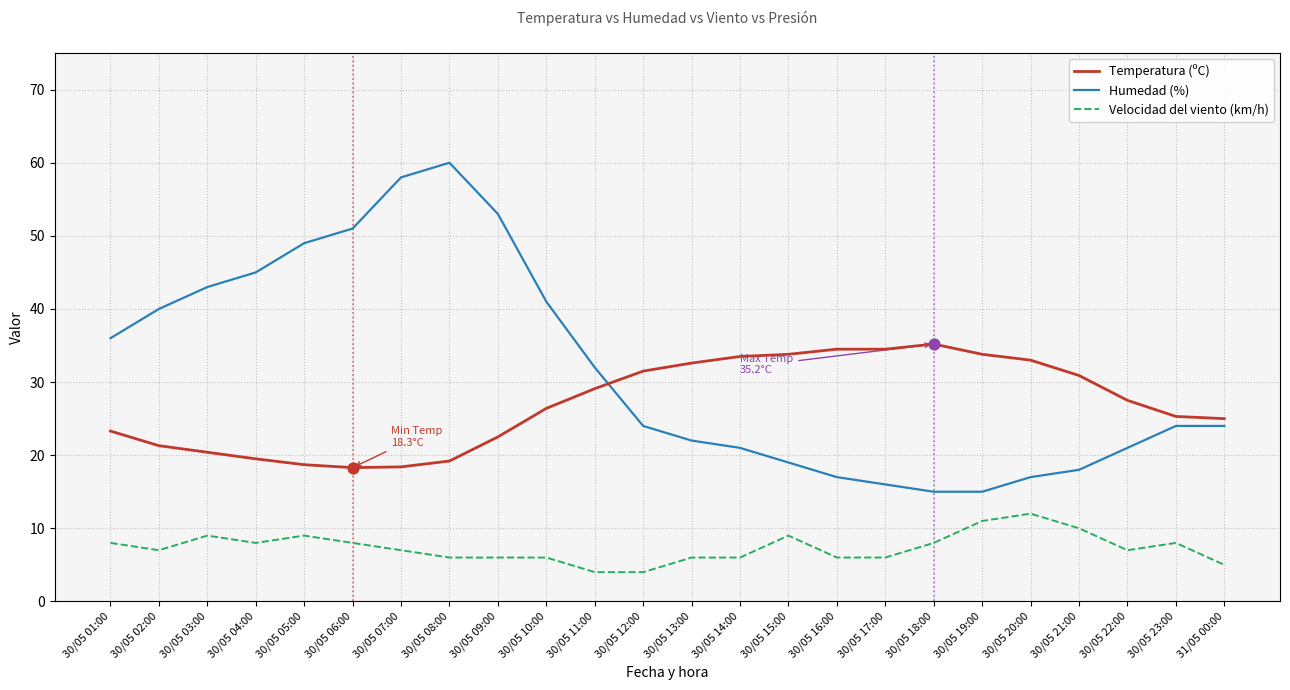

Between 30/05 03:00 and 30/05 23:00, which series saw the biggest shift?

Humedad (%)